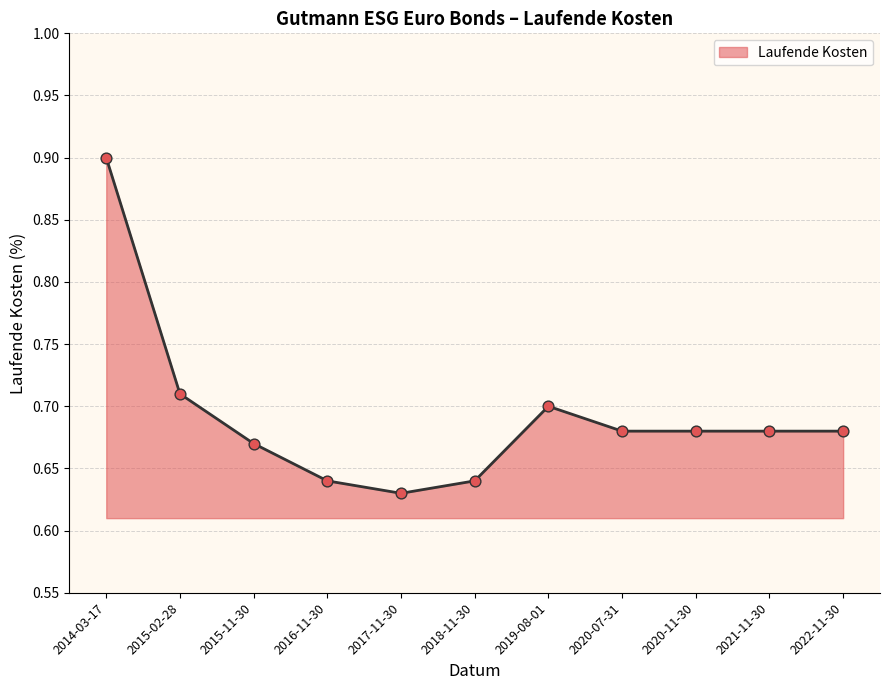

Which has a higher value, 2017-11-30 or 2015-11-30?

2015-11-30